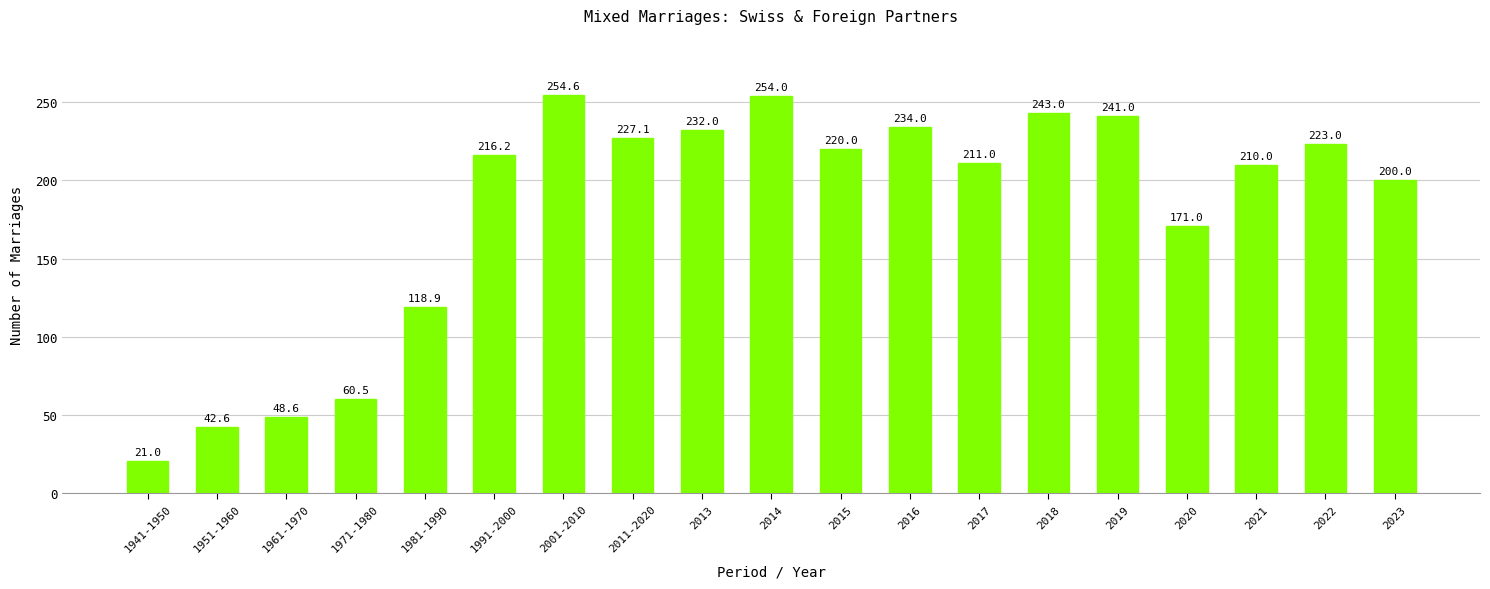

Reading left to right, what are all the values shown in this chart?

21.0	42.6	48.6	60.5	118.9	216.2	254.6	227.1	232.0	254.0	220.0	234.0	211.0	243.0	241.0	171.0	210.0	223.0	200.0